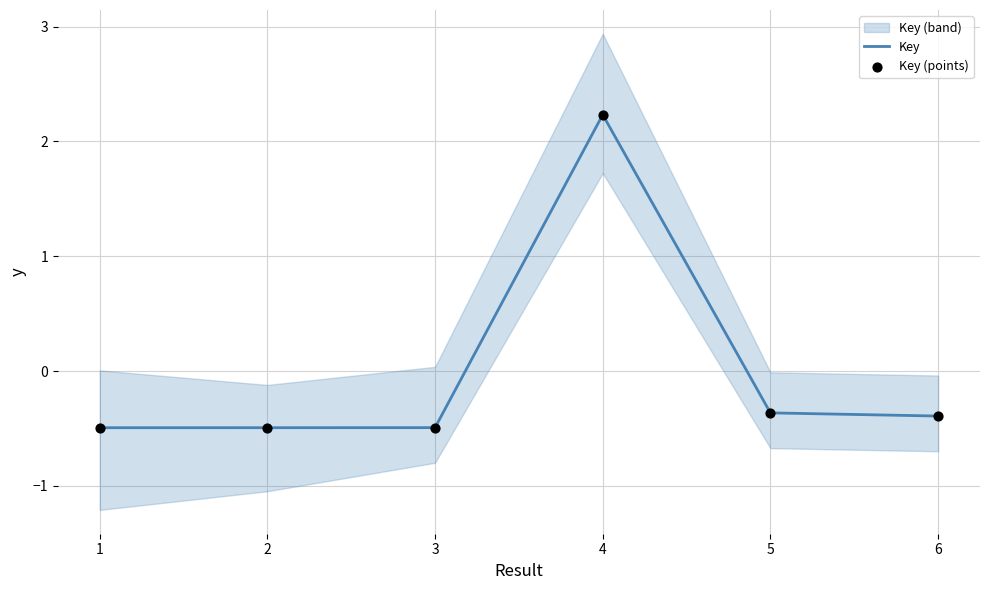

Which series has the widest spread of Y values?

Key